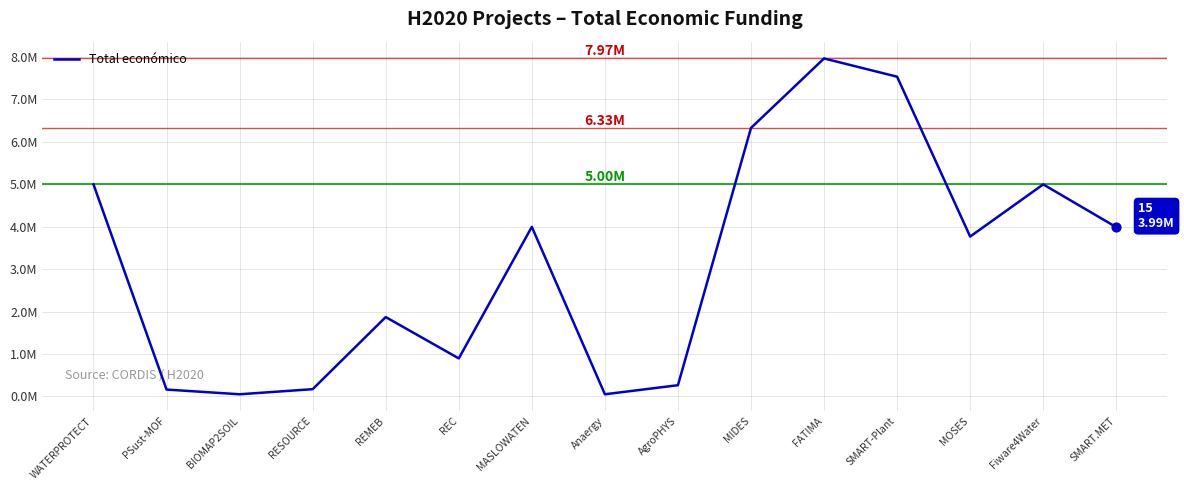

Between Fiware4Water and REC, which is larger?

Fiware4Water